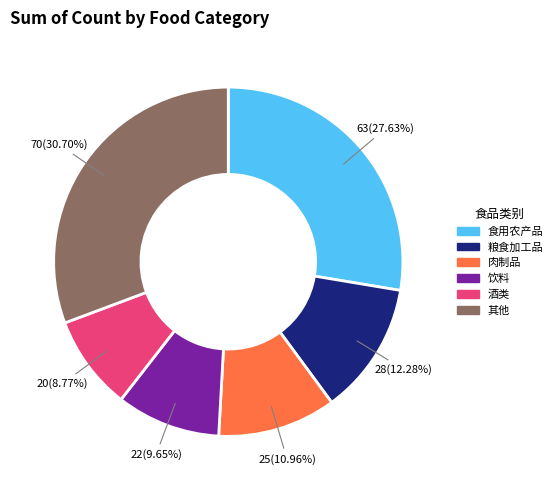

Does any single category account for the majority?

No